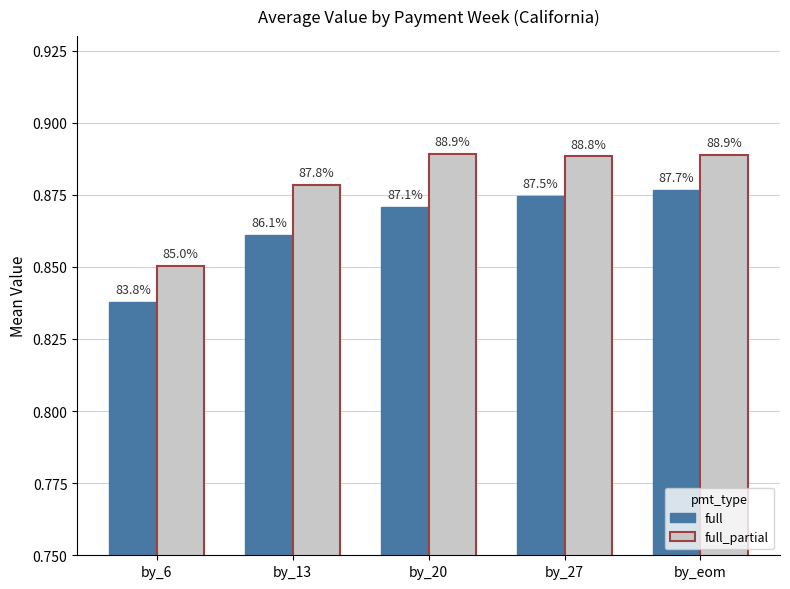

Are the bars grouped side by side (vs. stacked)?

Yes